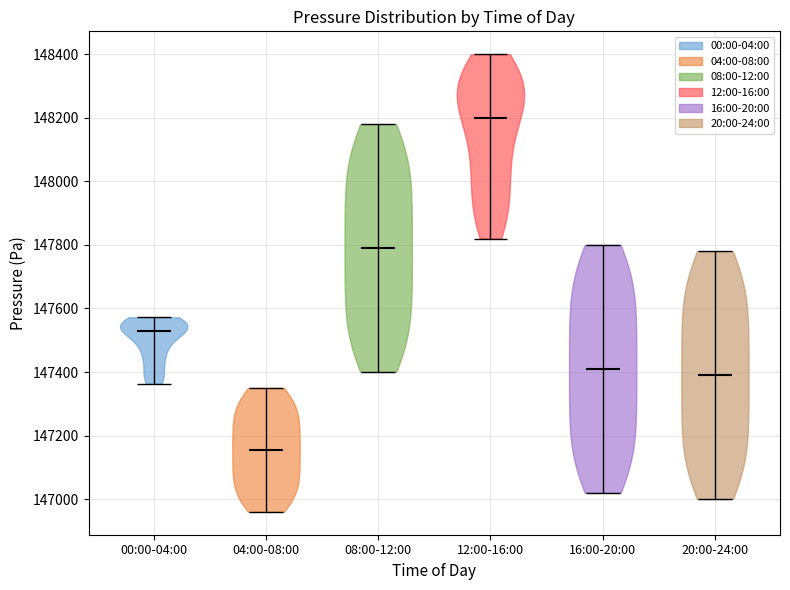

Reading left to right, read every violin against the y-axis: where its median line is, and the lowest and highest points it reaches. The values are not printed on the chart, so give them approximately, as read against the axis.

00:00-04:00: median line 147520, lowest point 147360, highest point 147580
04:00-08:00: median line 147160, lowest point 146960, highest point 147360
08:00-12:00: median line 147800, lowest point 147400, highest point 148180
12:00-16:00: median line 148200, lowest point 147820, highest point 148400
16:00-20:00: median line 147420, lowest point 147020, highest point 147800
20:00-24:00: median line 147400, lowest point 147000, highest point 147780